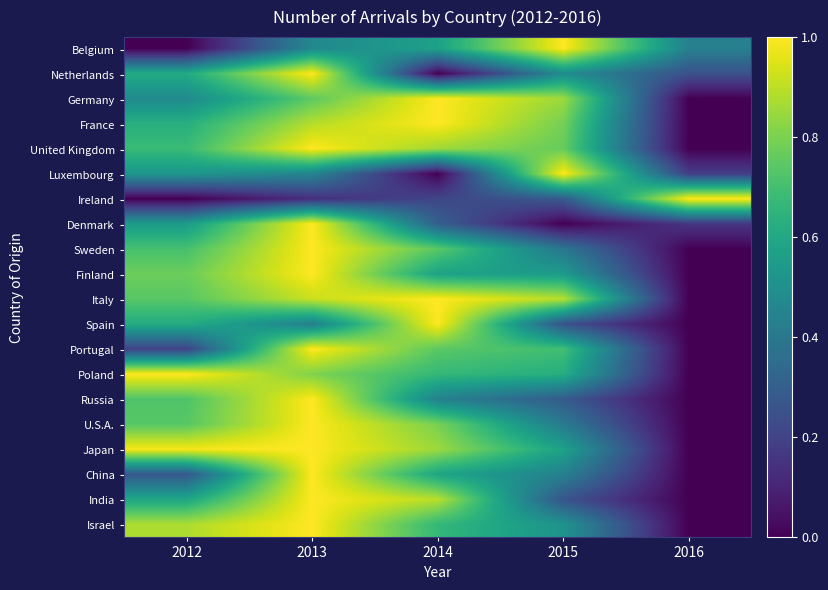

At 2016, list the series in order from largest to smallest.

Ireland, Belgium, Netherlands, Luxembourg, Denmark, Germany, France, United Kingdom, Sweden, Finland, Italy, Spain, Portugal, Poland, Russia, U.S.A., Japan, China, India, Israel